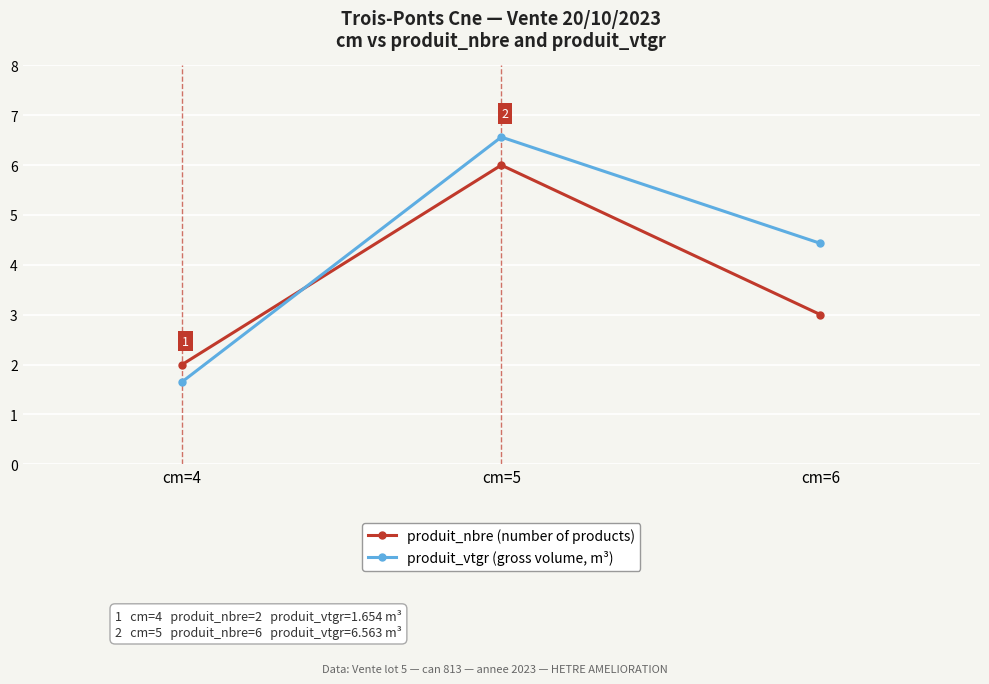

Which series has the largest range (max minus min)?

produit_vtgr (gross volume, m³)